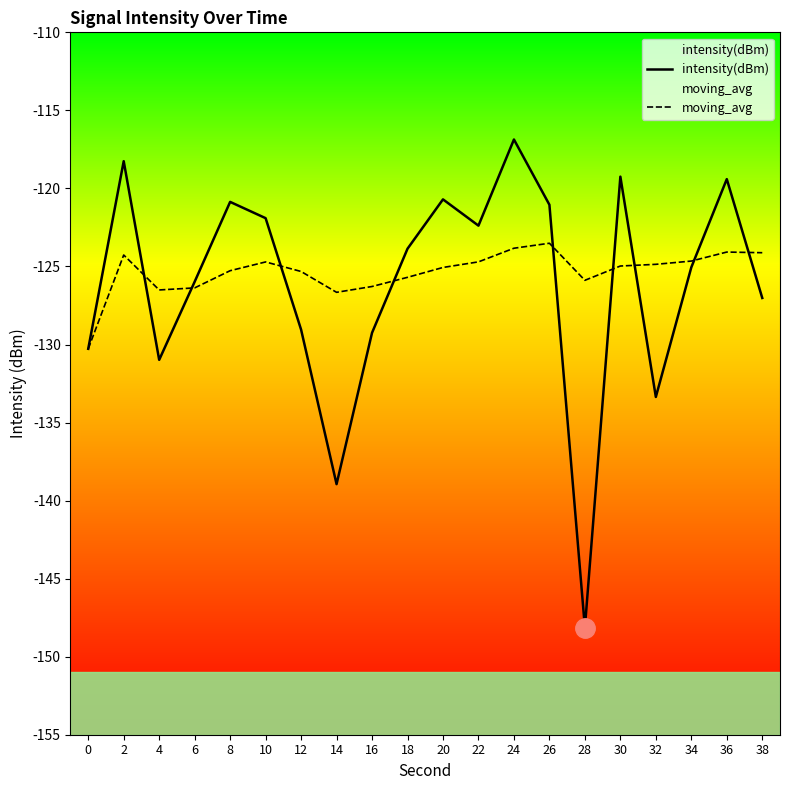

What are all the series names shown in the legend?

intensity(dBm), moving_avg